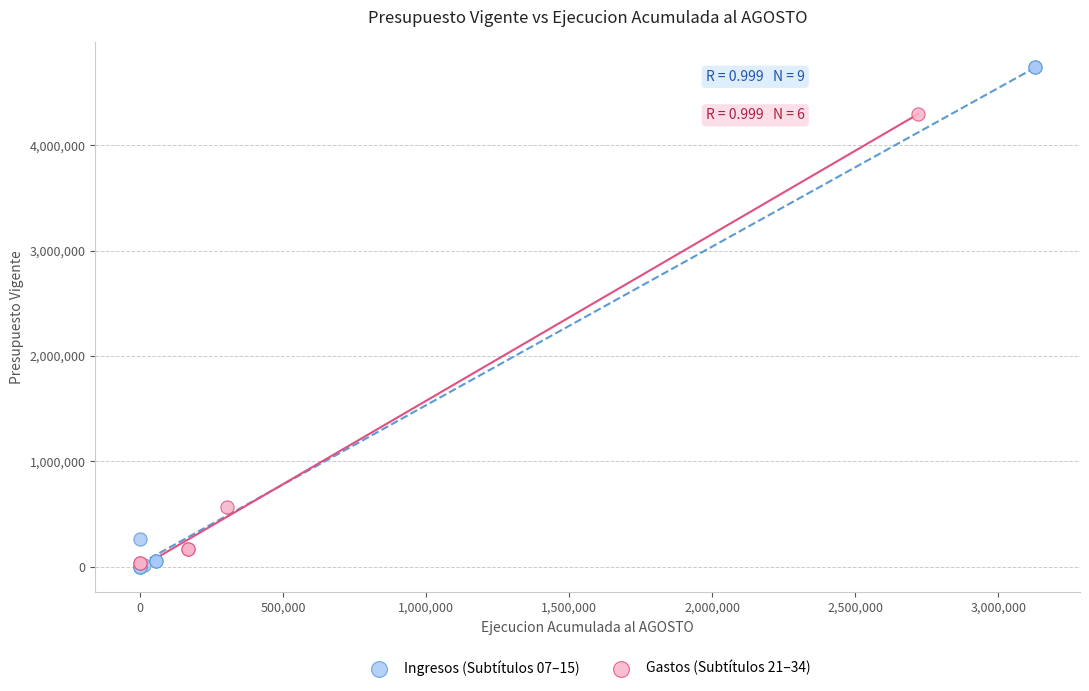

Which series reaches the maximum Y coordinate?

Ingresos (Subtítulos 07–15)